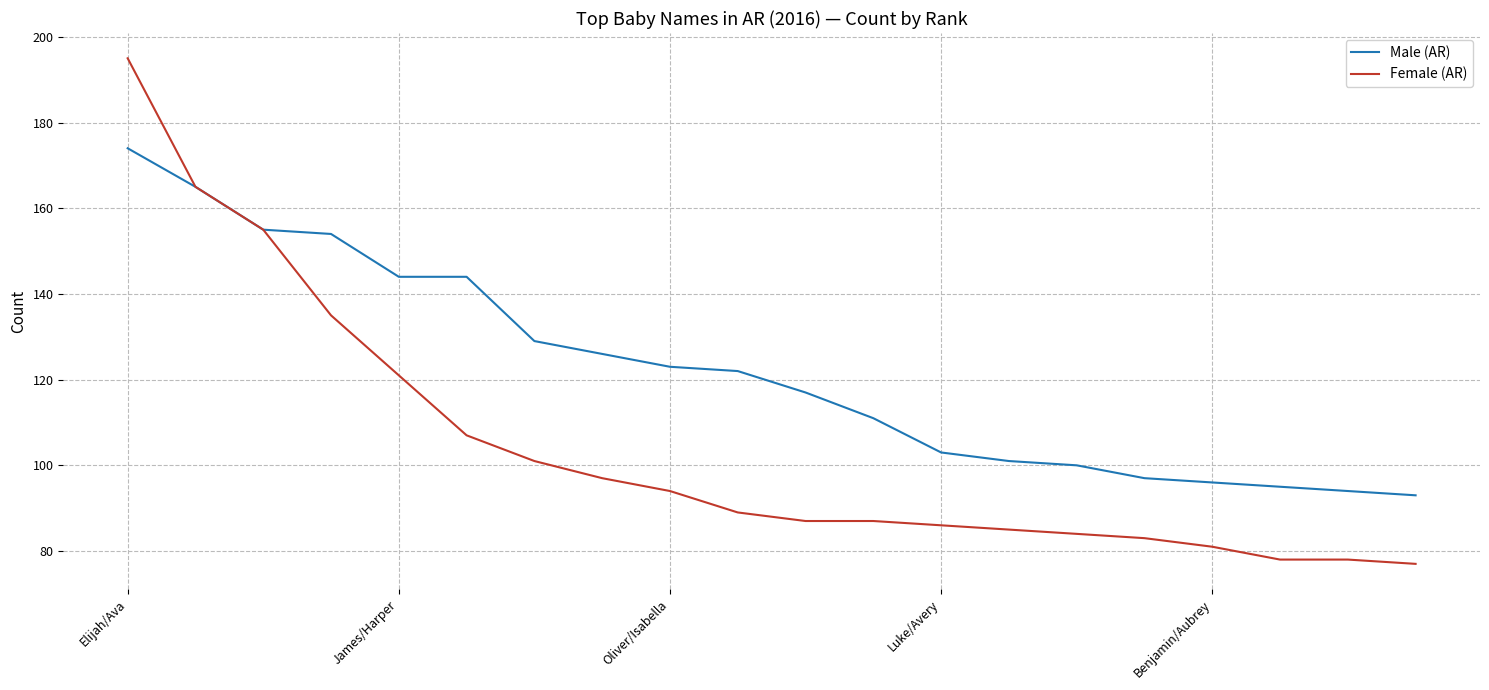

List the series in order of their overall mean, highest first.

Male (AR), Female (AR)